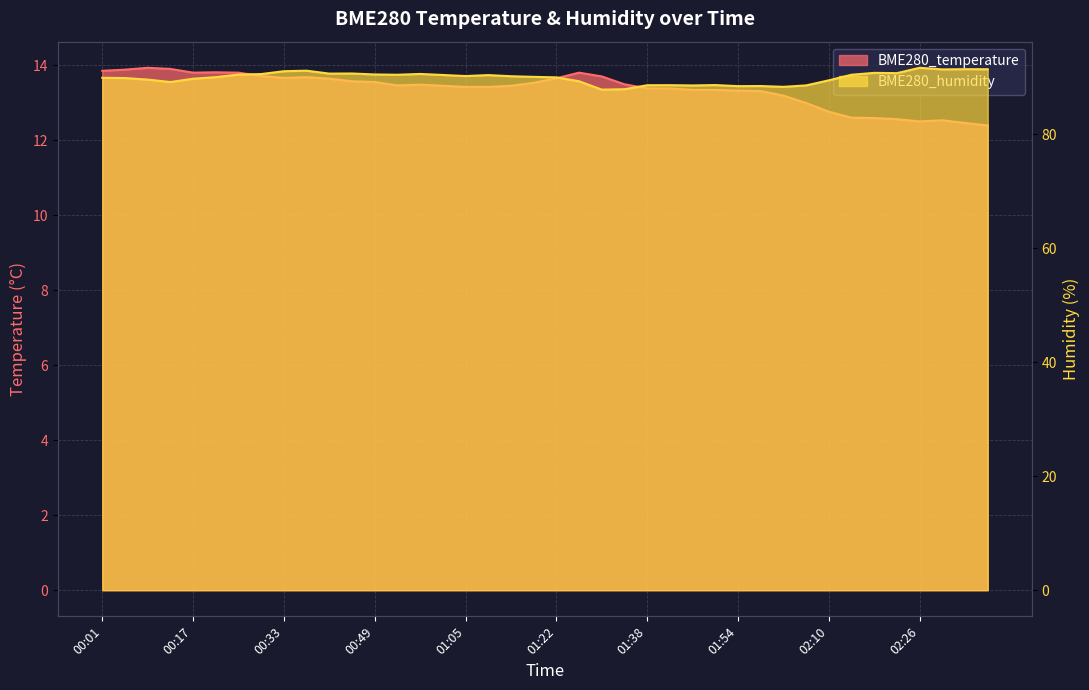

Reading left to right, list all the values displayed in this chart.

BME280_temperature: 00:01=13.8	00:05=13.9	00:09=13.9	00:13=13.9	00:17=13.8	00:21=13.8	00:25=13.8	00:29=13.7	00:33=13.7	00:37=13.7	00:41=13.6	00:45=13.6	00:49=13.6	00:53=13.5	00:57=13.5	01:01=13.4	01:05=13.4	01:10=13.4	01:14=13.4	01:18=13.5	01:22=13.7	01:26=13.8	01:30=13.7	01:34=13.5	01:38=13.4	01:42=13.4	01:46=13.3	01:50=13.3	01:54=13.3	01:58=13.3	02:02=13.2	02:06=13.0	02:10=12.8	02:14=12.6	02:18=12.6	02:22=12.6	02:26=12.5	02:30=12.5	02:34=12.5	02:38=12.4
BME280_humidity: 00:01=89.9	00:05=89.8	00:09=89.6	00:13=89.1	00:17=89.7	00:21=90.0	00:25=90.5	00:29=90.5	00:33=91.0	00:37=91.1	00:41=90.6	00:45=90.6	00:49=90.5	00:53=90.4	00:57=90.6	01:01=90.4	01:05=90.2	01:10=90.4	01:14=90.2	01:18=90.0	01:22=90.0	01:26=89.3	01:30=87.8	01:34=87.9	01:38=88.6	01:42=88.6	01:46=88.5	01:50=88.6	01:54=88.4	01:58=88.4	02:02=88.3	02:06=88.5	02:10=89.4	02:14=90.4	02:18=90.8	02:22=90.7	02:26=91.6	02:30=91.4	02:34=91.4	02:38=91.4